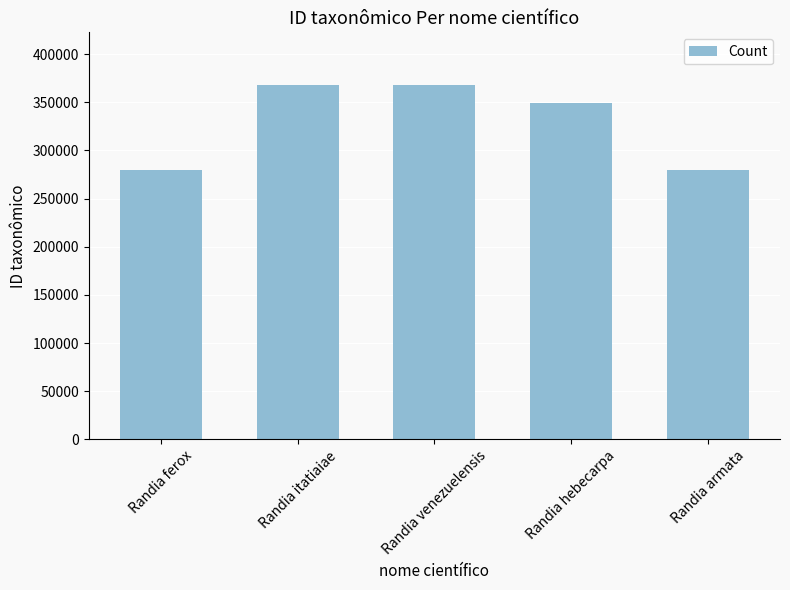

At which label is the value closest to 323805?

Randia hebecarpa